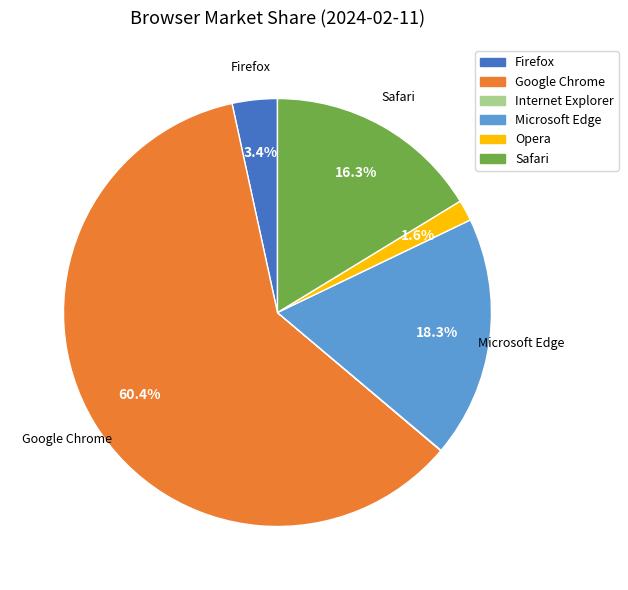

Is there a majority slice in this chart?

Yes